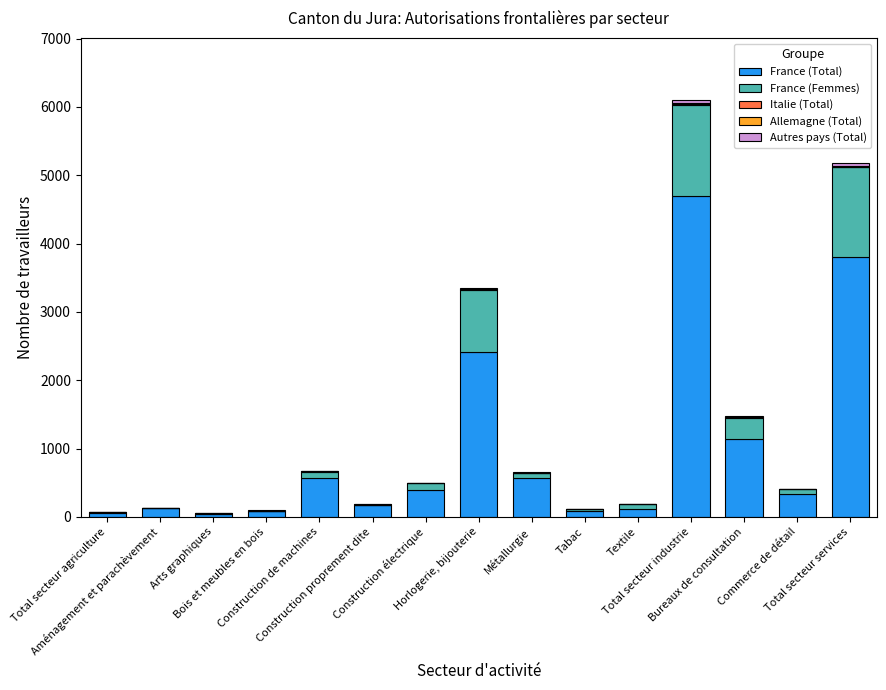

What is the maximum value for France (Total)?

4695